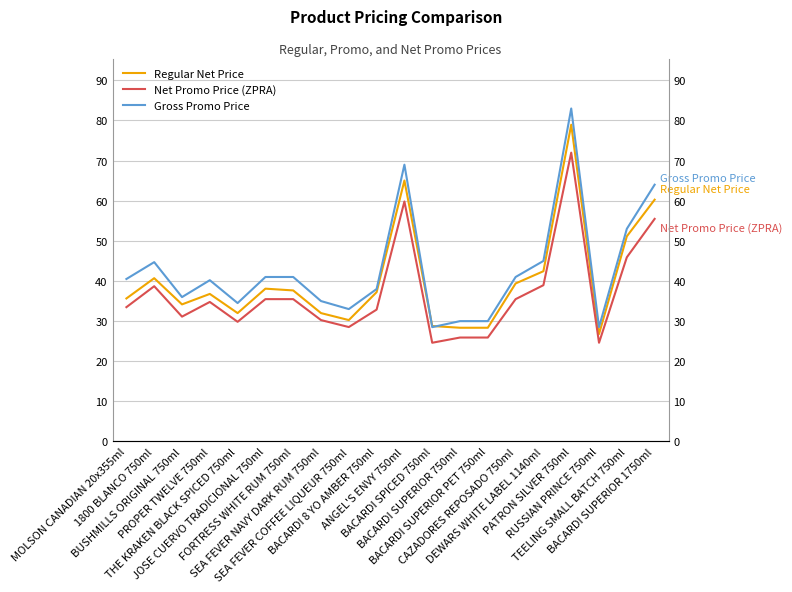

What position from the right is SEA FEVER NAVY DARK RUM 750ml?

13